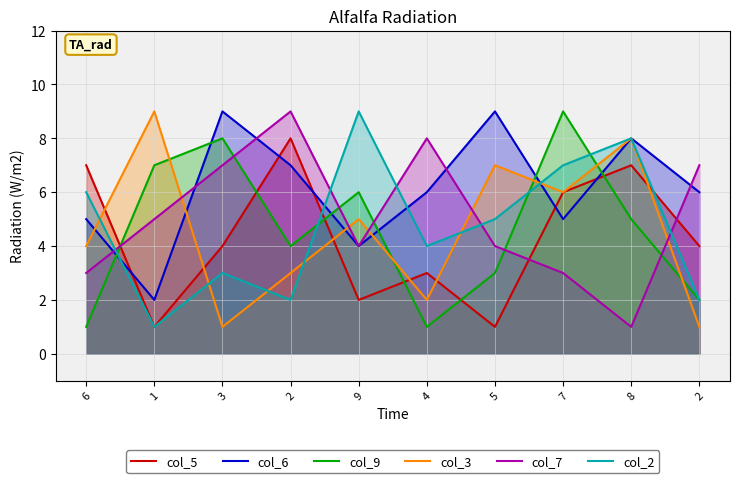

How many series are shown in this chart?

6